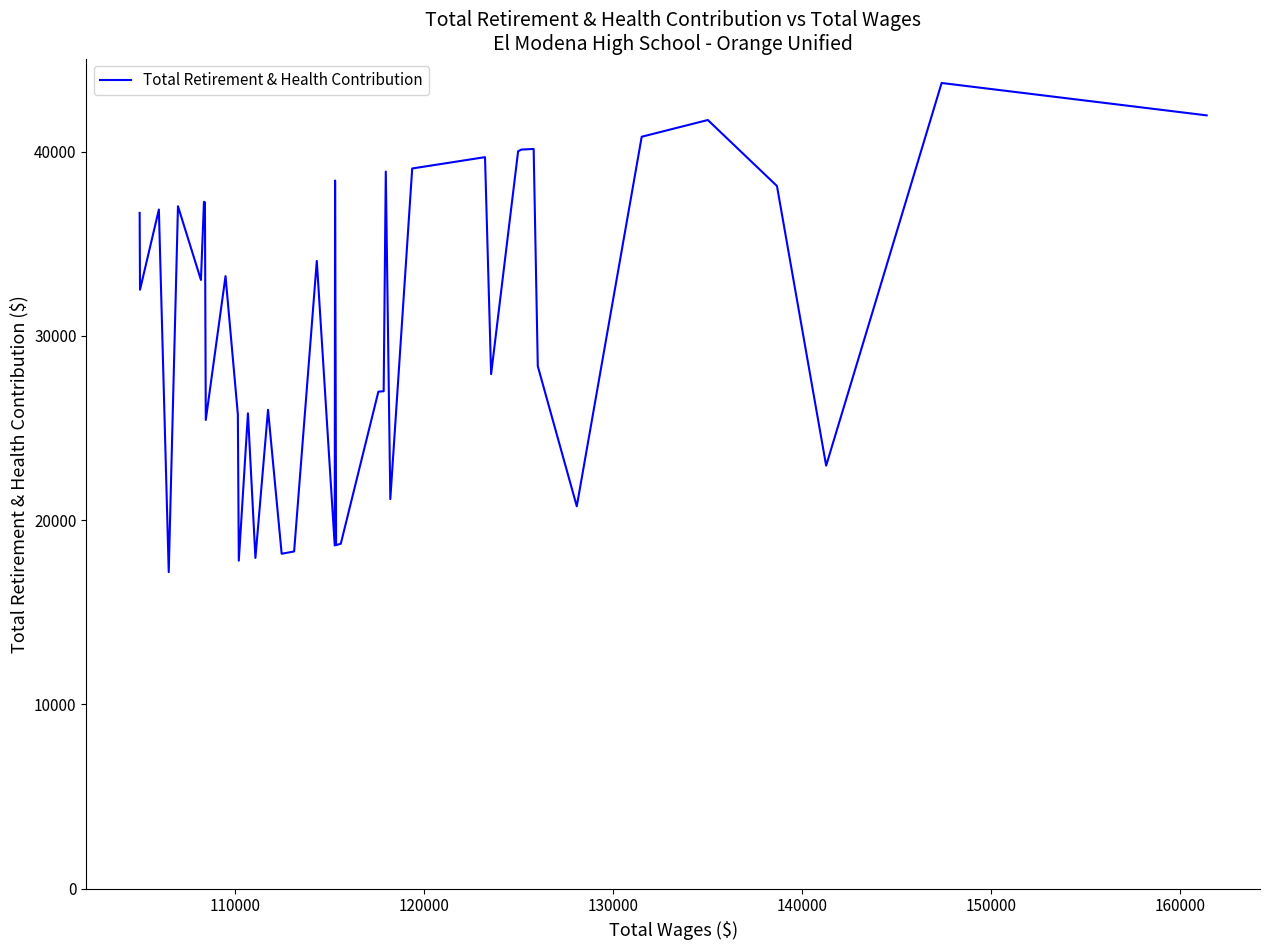

What is the smallest value displayed?

17183